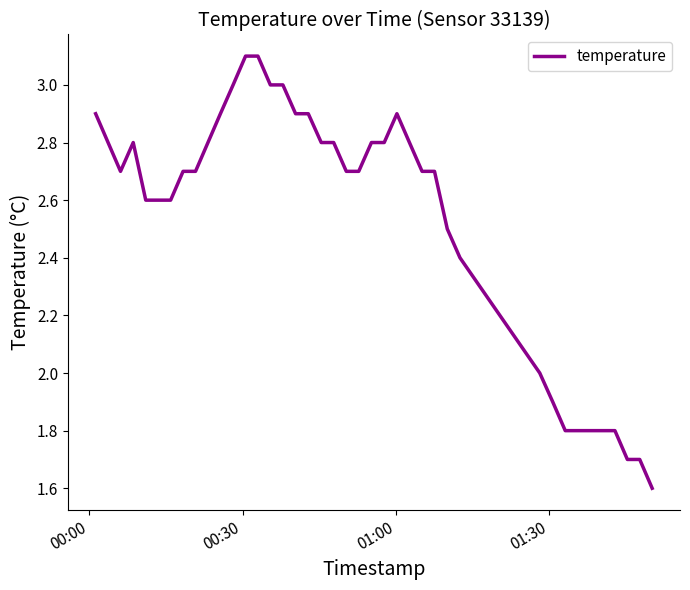

What is the maximum value shown in the chart?

3.1